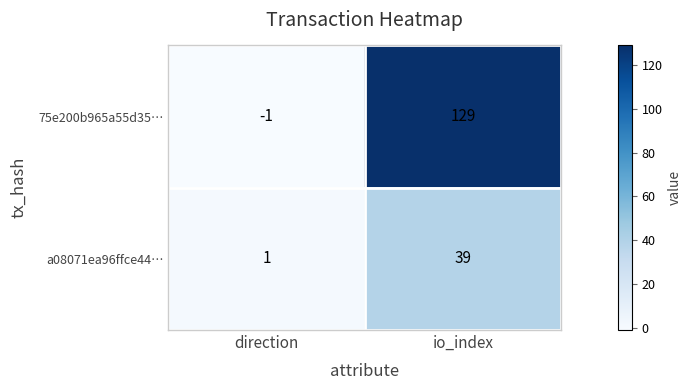

What is the difference between the a08071ea96ffce44… values at io_index and direction?

38